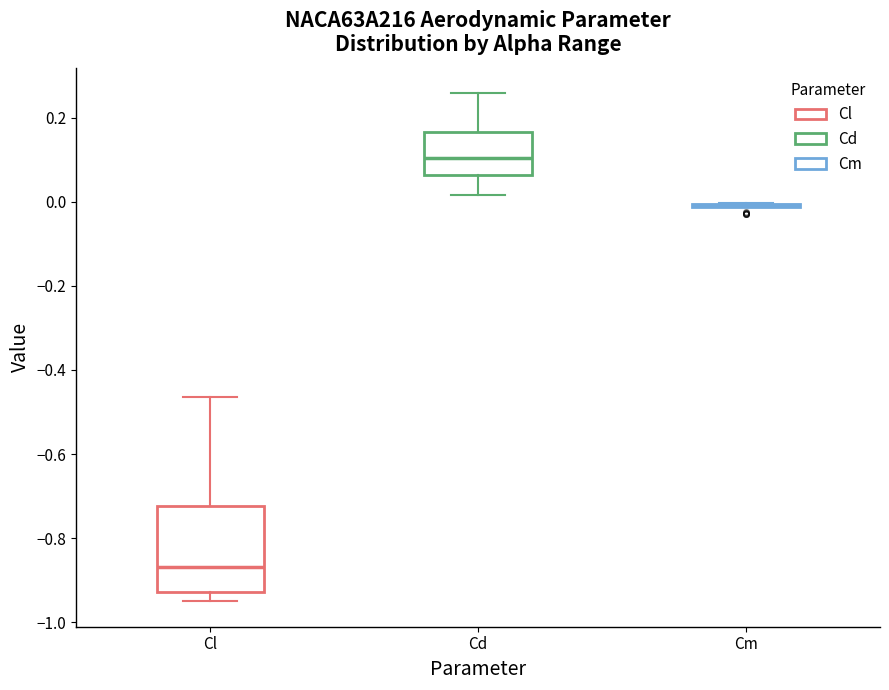

Reading left to right, transcribe this box plot: for each box, give where its median line is, the range the box spans, and where its two whiskers end, as read against the y-axis. The values are not printed on the chart, so give them approximately, as read against the axis.

Cl: median -0.86, box -0.92 to -0.72, whiskers -0.94 to -0.46
Cd: median 0.10, box 0.06 to 0.16, whiskers 0.02 to 0.26
Cm: box collapsed to a line at 0.00, whiskers -0.02 to 0.00